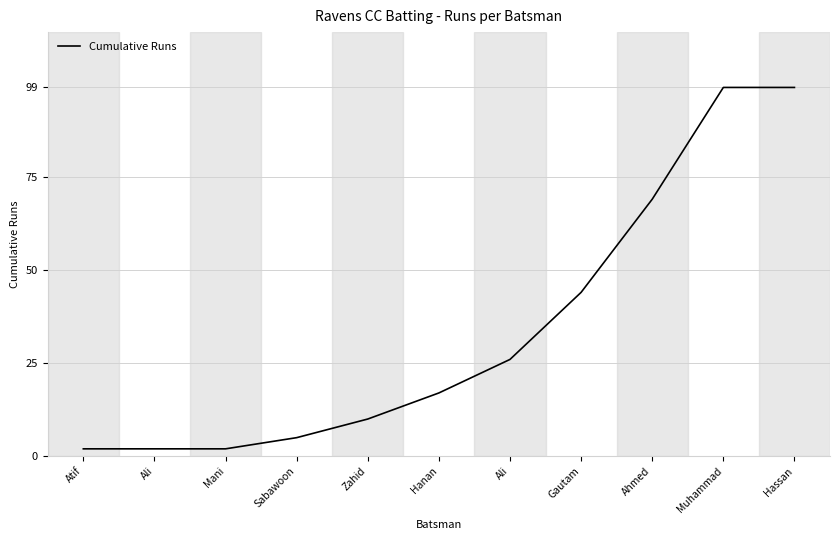

What is the label of the 8th point from the left?

Gautam